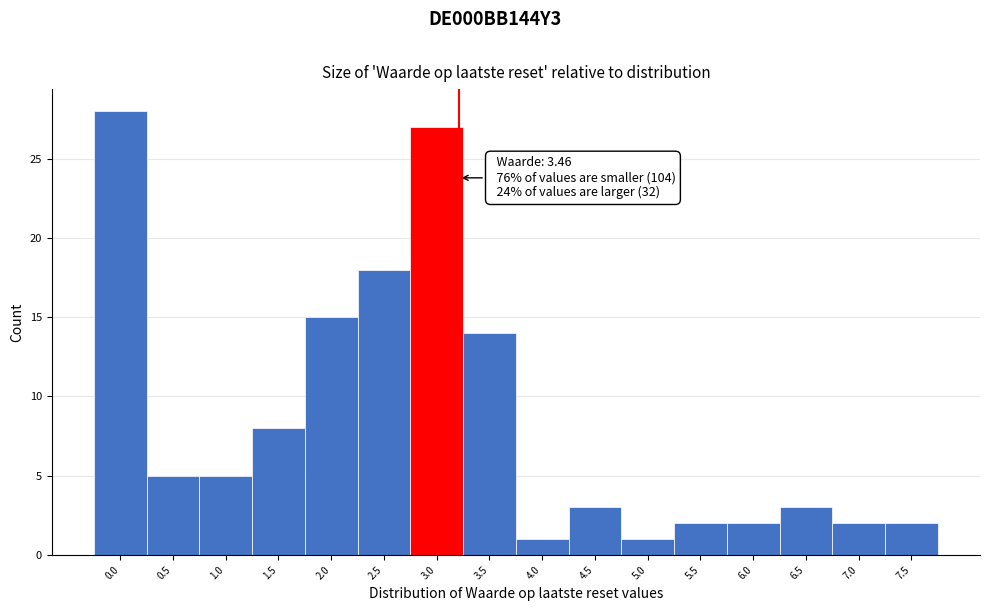

Reading right to left, list all the values displayed in this chart.

2	2	3	2	2	1	3	1	14	27	18	15	8	5	5	28